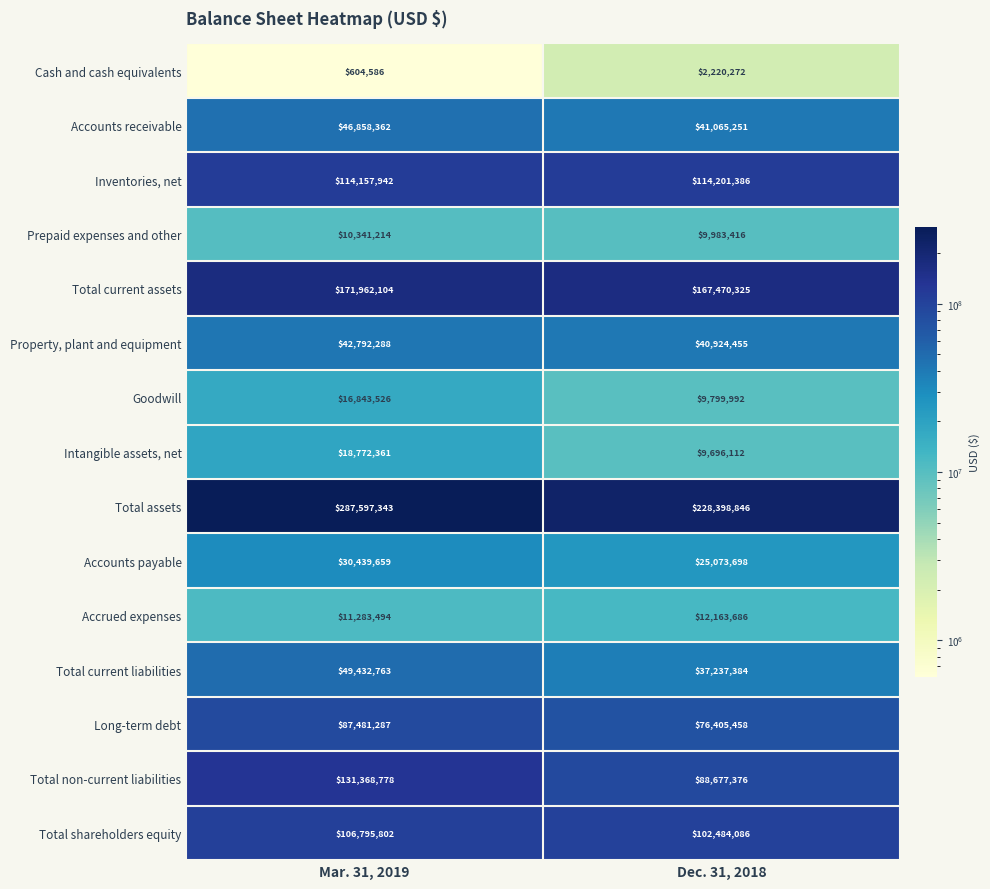

At which category is the sum across all series the highest?

Mar. 31, 2019